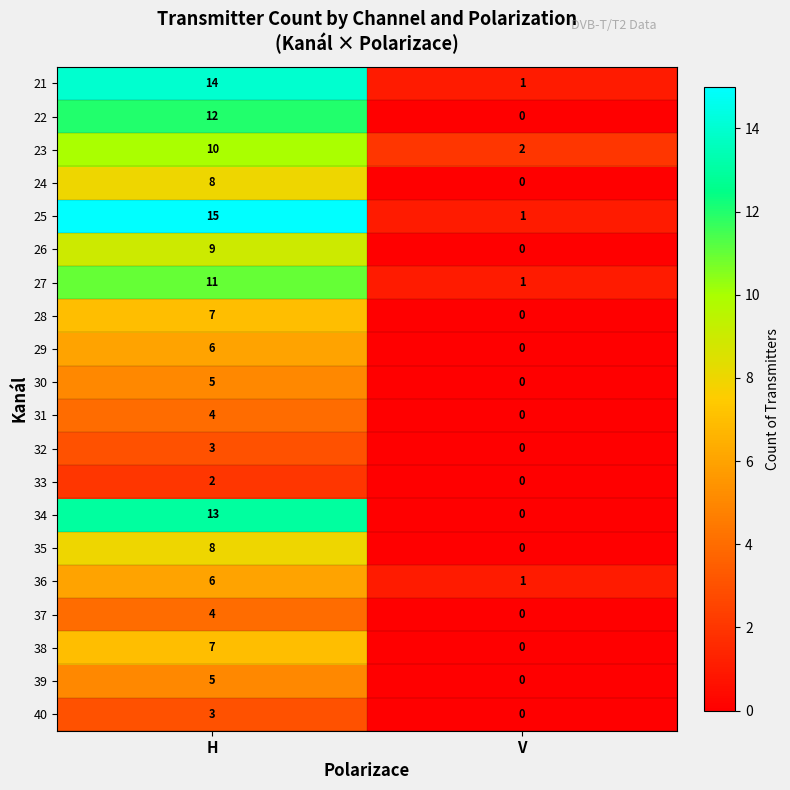

At which category is the sum across all series the highest?

H